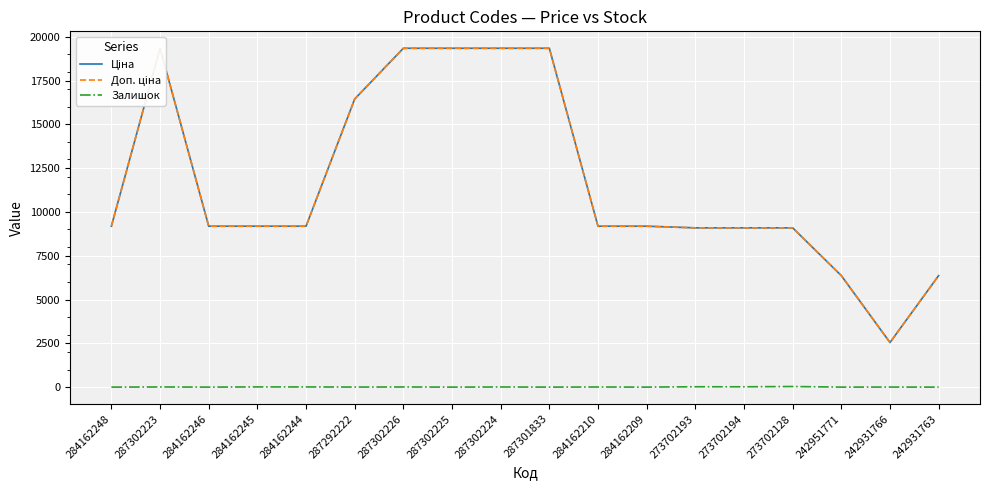

At which label does Доп. ціна first exceed 9185?

284162248